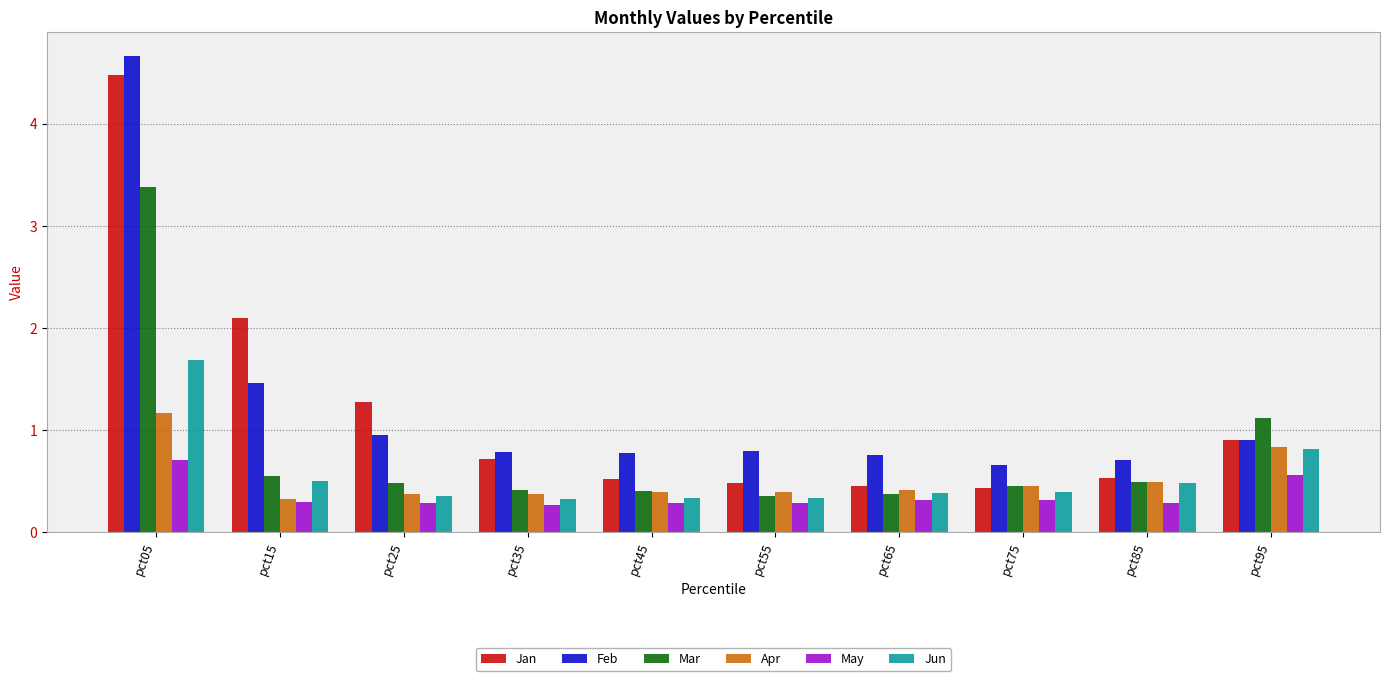

Reading left to right, list all the values displayed in this chart.

Jan: 4.5	2.1	1.3	0.7	0.5	0.5	0.4	0.4	0.5	0.9
Feb: 4.7	1.5	0.9	0.8	0.8	0.8	0.8	0.7	0.7	0.9
Mar: 3.4	0.5	0.5	0.4	0.4	0.4	0.4	0.4	0.5	1.1
Apr: 1.2	0.3	0.4	0.4	0.4	0.4	0.4	0.5	0.5	0.8
May: 0.7	0.3	0.3	0.3	0.3	0.3	0.3	0.3	0.3	0.6
Jun: 1.7	0.5	0.4	0.3	0.3	0.3	0.4	0.4	0.5	0.8